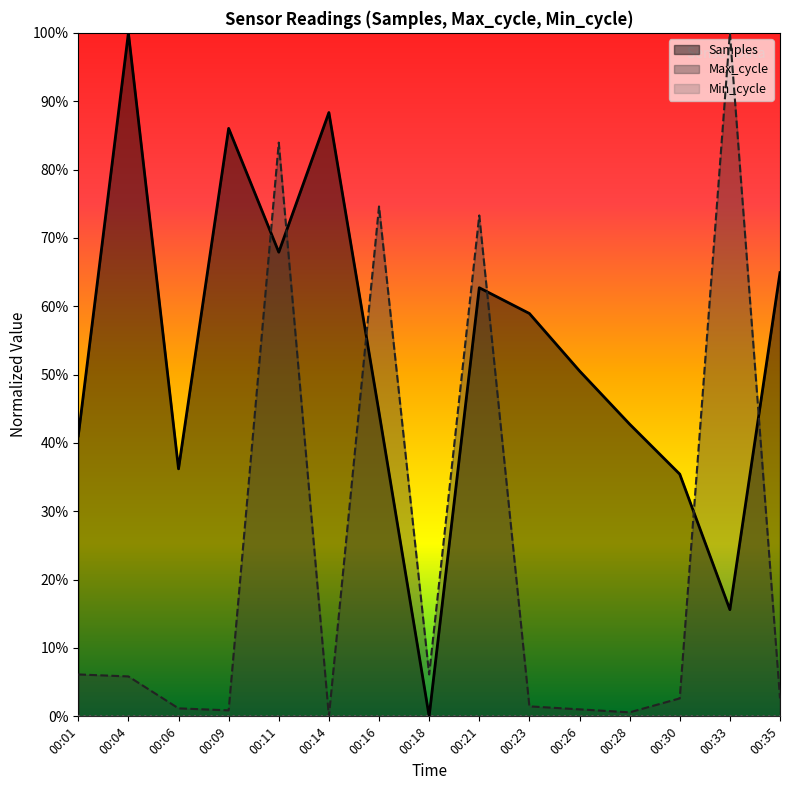

Which series has the largest range (max minus min)?

Samples